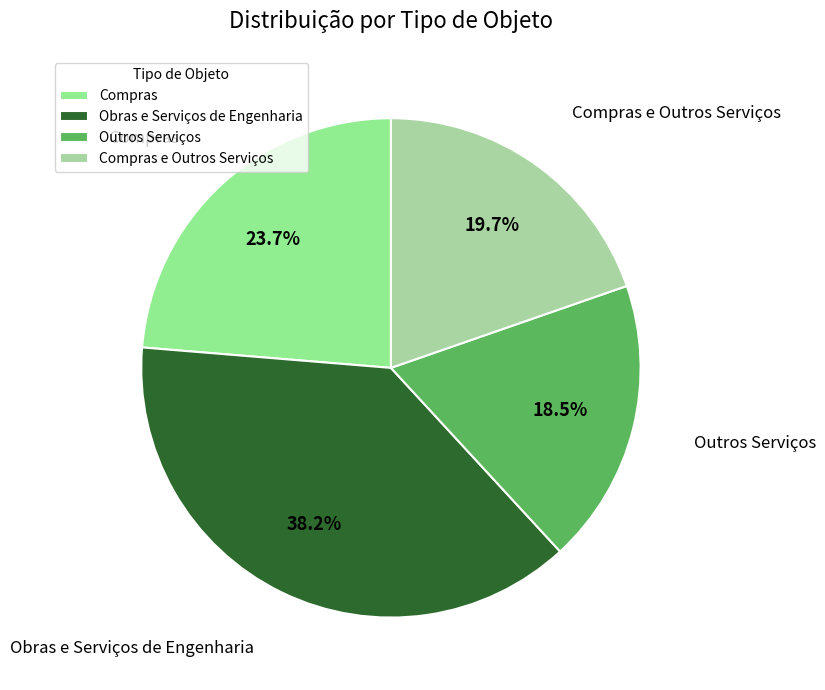

To the nearest percent, what is the difference between the Compras e Outros Serviços and Compras slice percentages?

4%